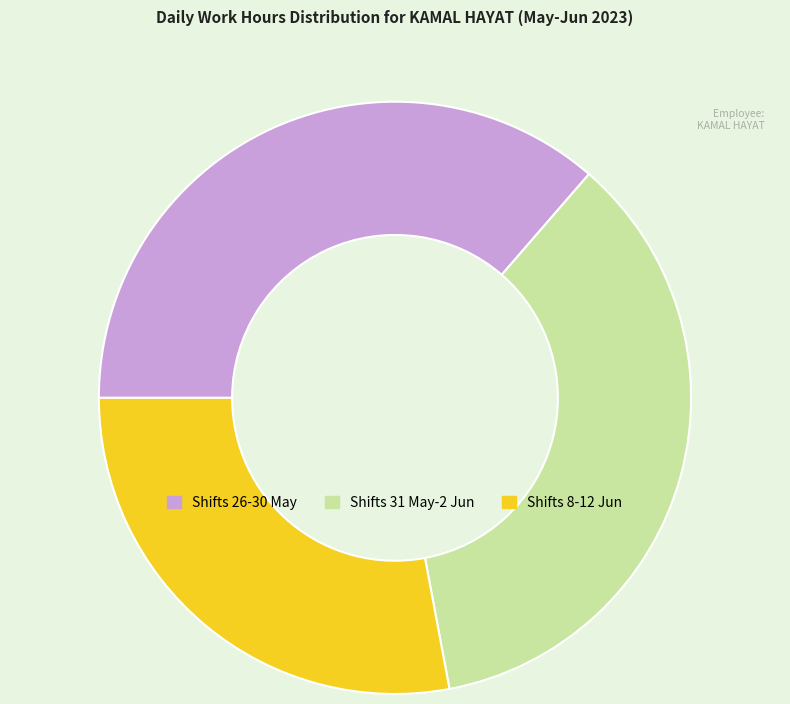

Is it true that Shifts 8-12 Jun is 28% of the pie?

True